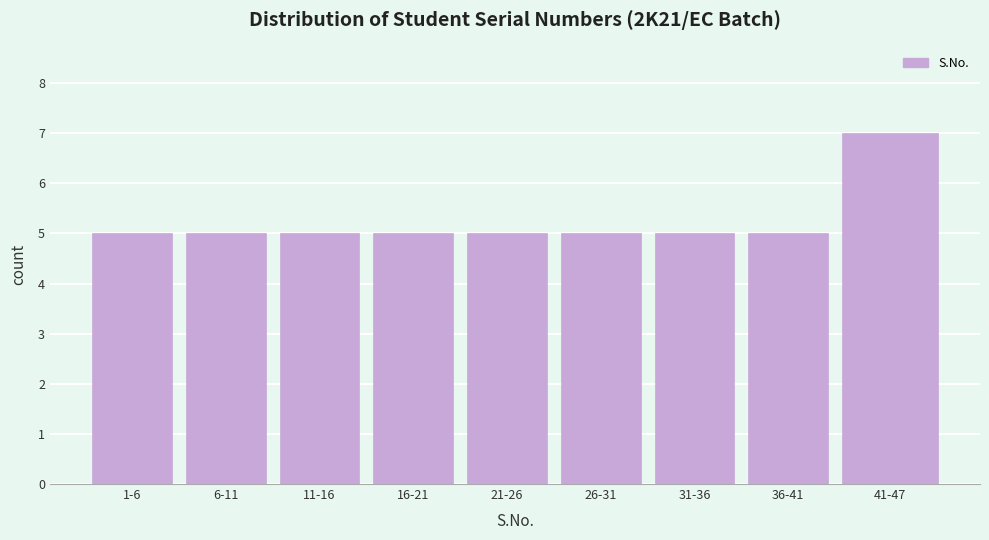

Reading right to left, transcribe all the data shown in this chart.

41-47=7	36-41=5	31-36=5	26-31=5	21-26=5	16-21=5	11-16=5	6-11=5	1-6=5